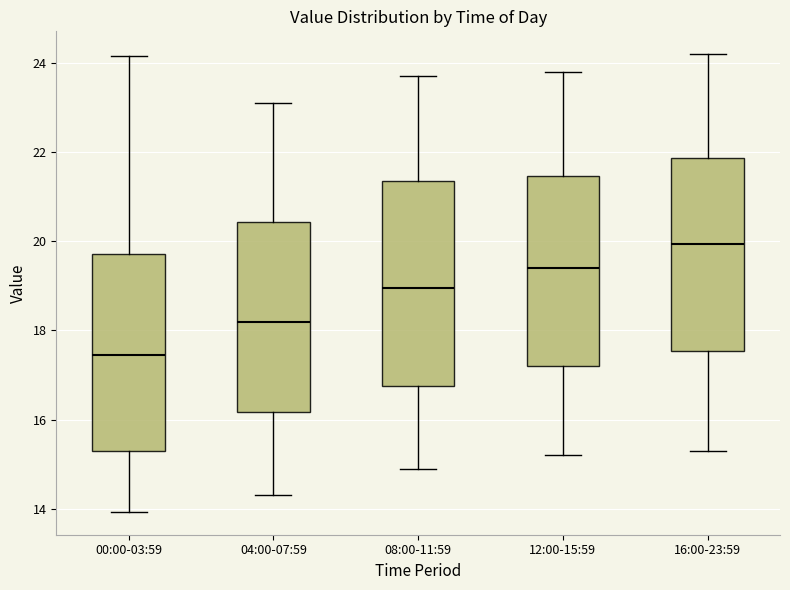

Where is the lower edge of the box for 04:00-07:59 on the y-axis? The values are not printed on the chart, so give them approximately, as read against the axis.

16.2